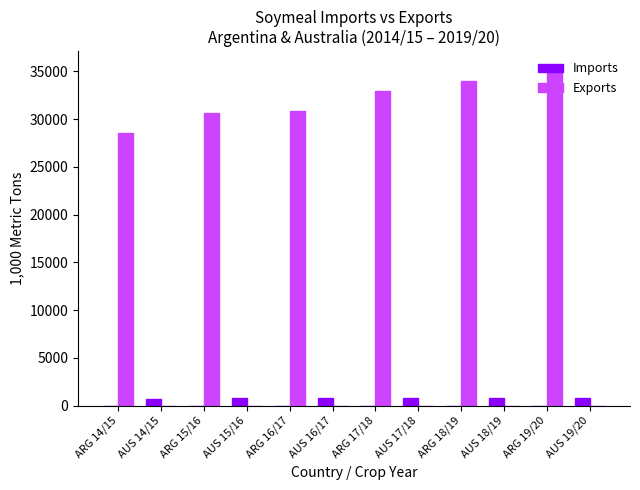

Which series changed the most between ARG 14/15 and AUS 16/17?

Exports